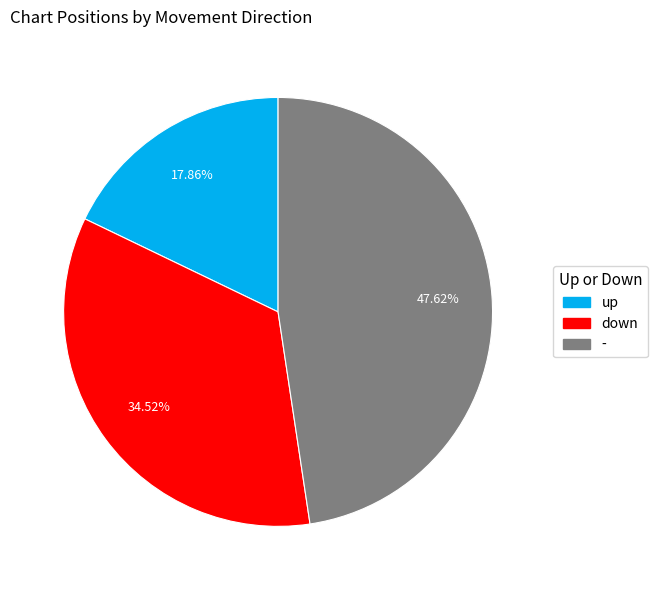

What percentage is the down slice, to the nearest percent?

35%